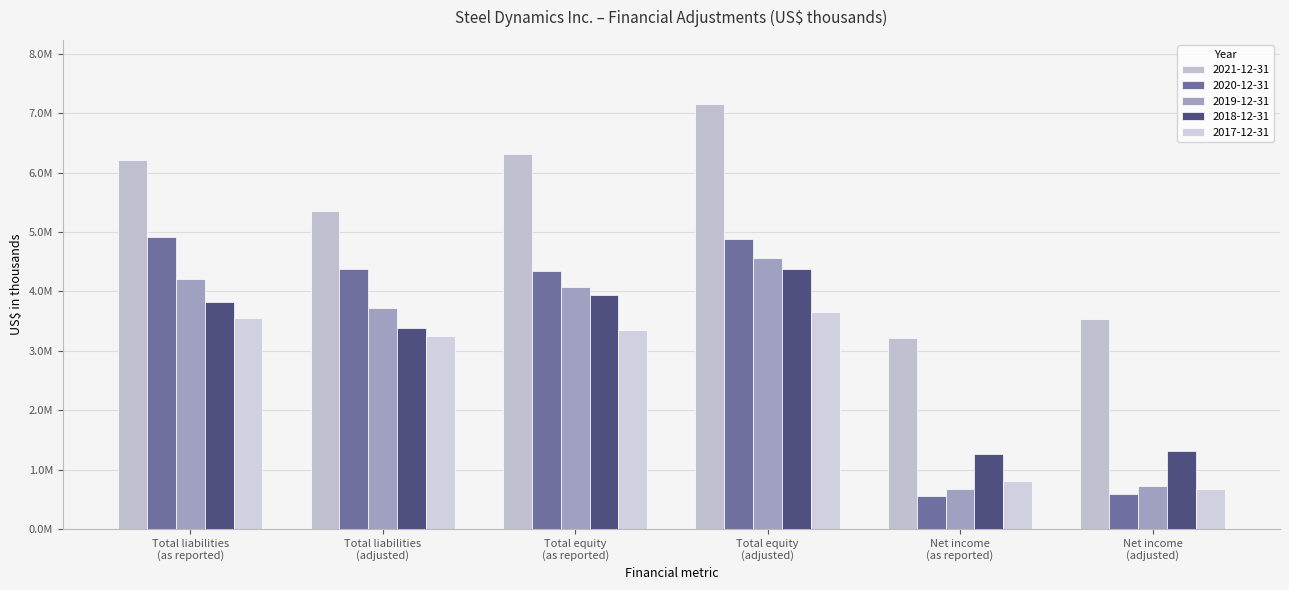

What is the greatest value displayed?

7159546